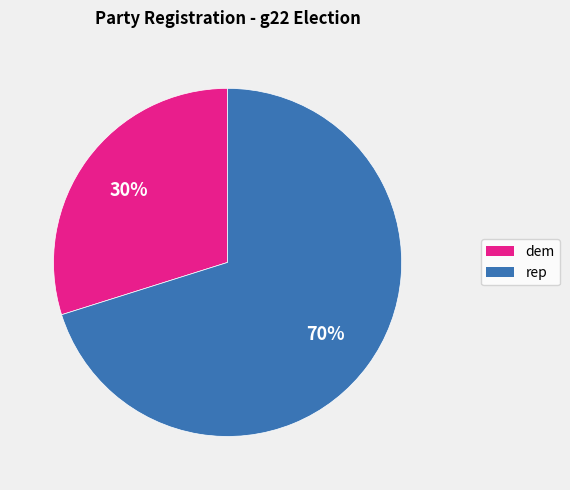

To the nearest percent, what is the difference between the largest and smallest slice percentages?

40%